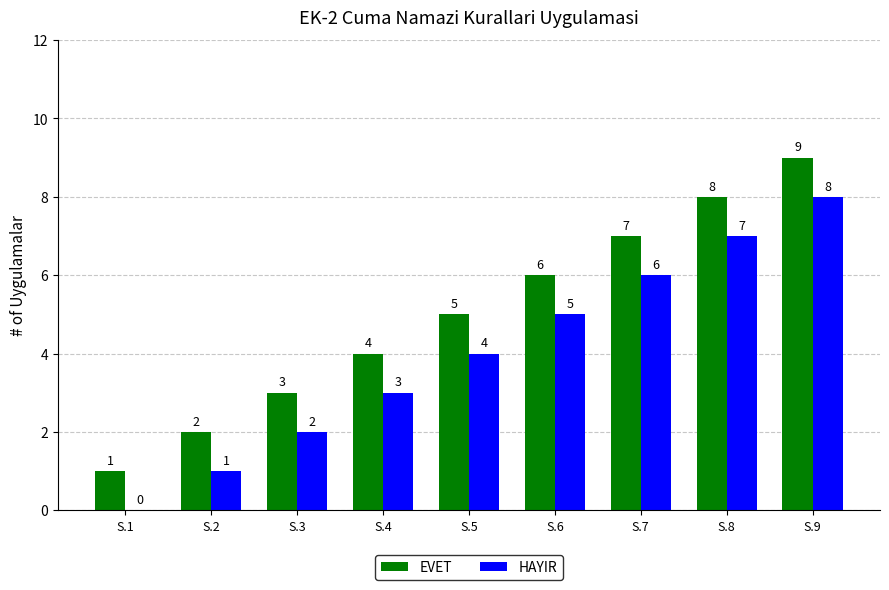

What is the difference between the HAYIR values at S.1 and S.4?

3